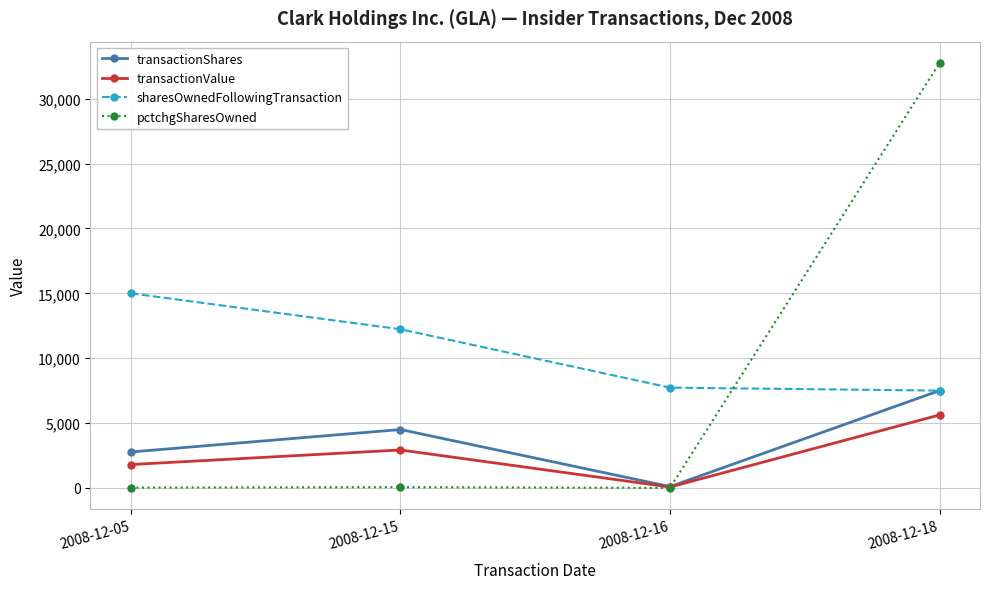

List the labels in order of transactionShares value, largest first.

2008-12-18, 2008-12-15, 2008-12-05, 2008-12-16